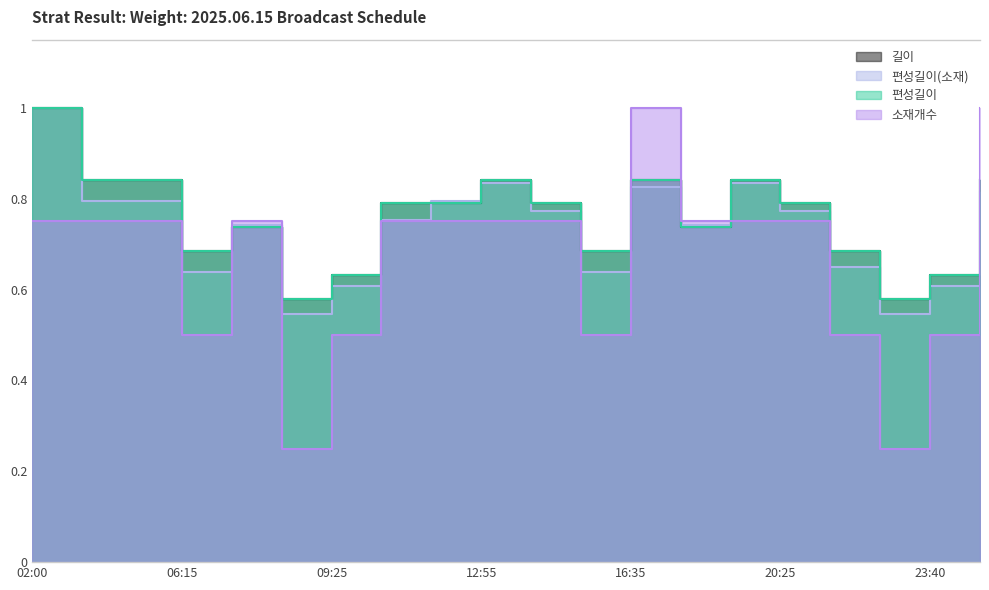

What is the label of the 18th point from the left?

22:45